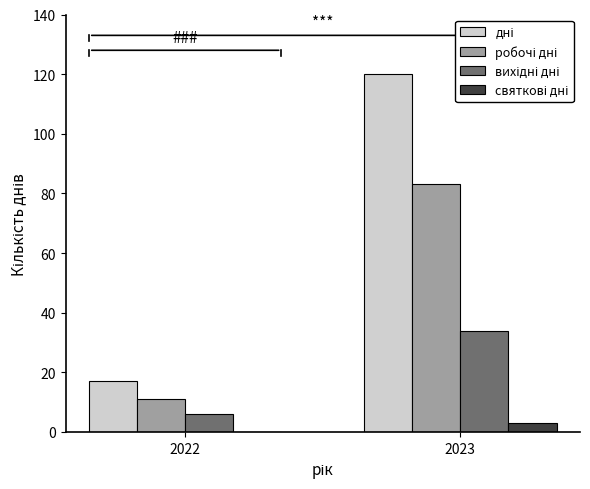

At which category is the sum across all series the highest?

2023